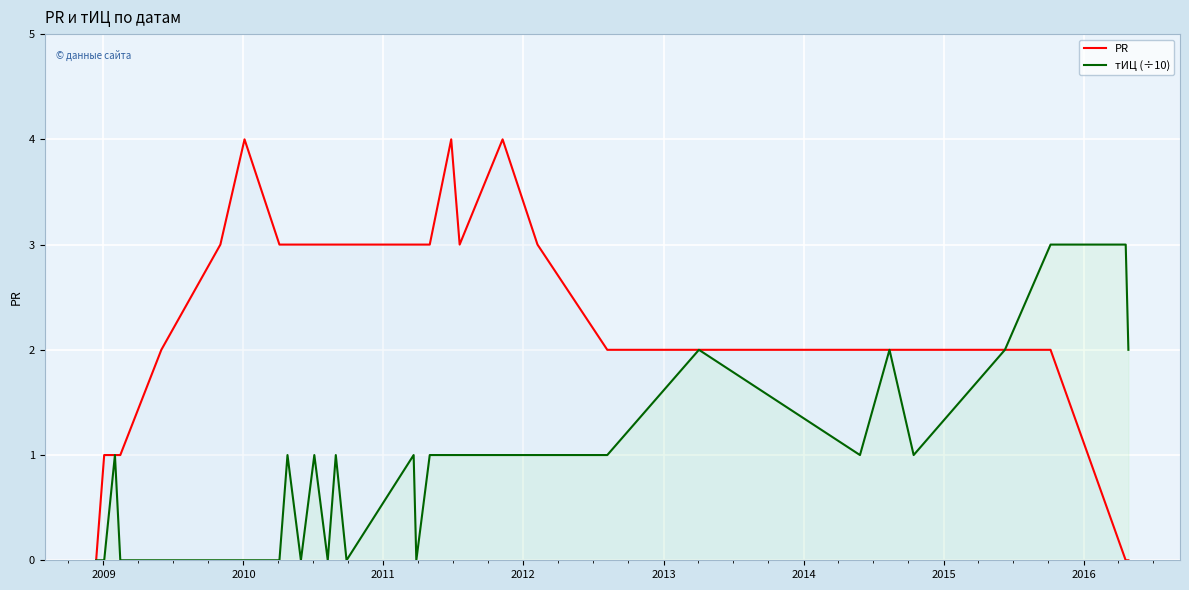

List the series in order of their overall mean, lowest first.

тИЦ (÷10), PR